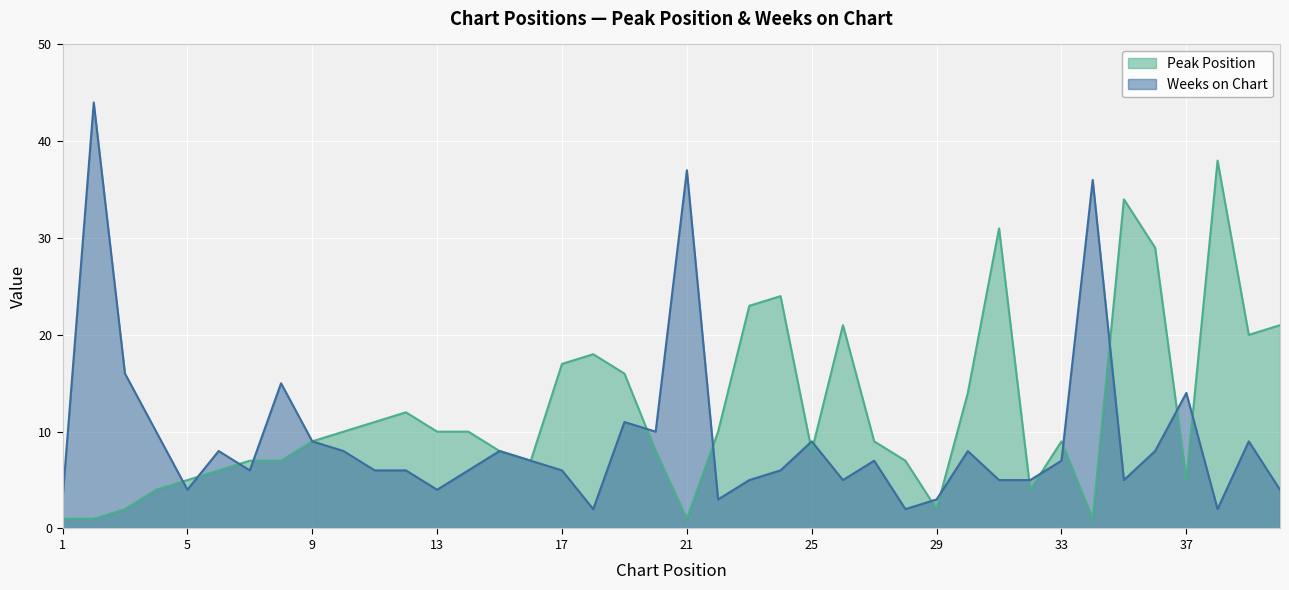

What is the difference between the maximum and minimum values in the Weeks on Chart series?

42